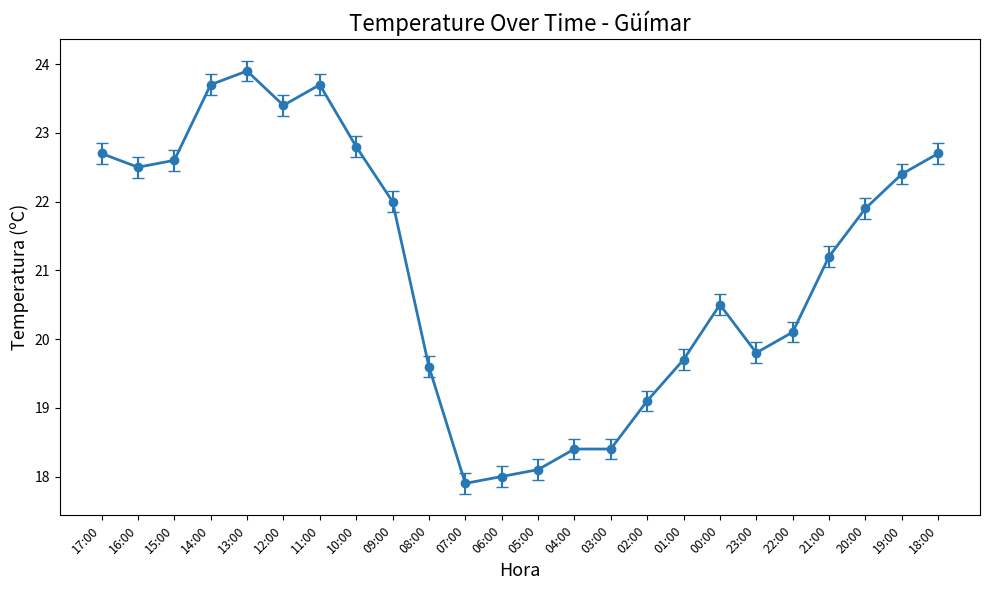

What position from the right is 05:00?

12